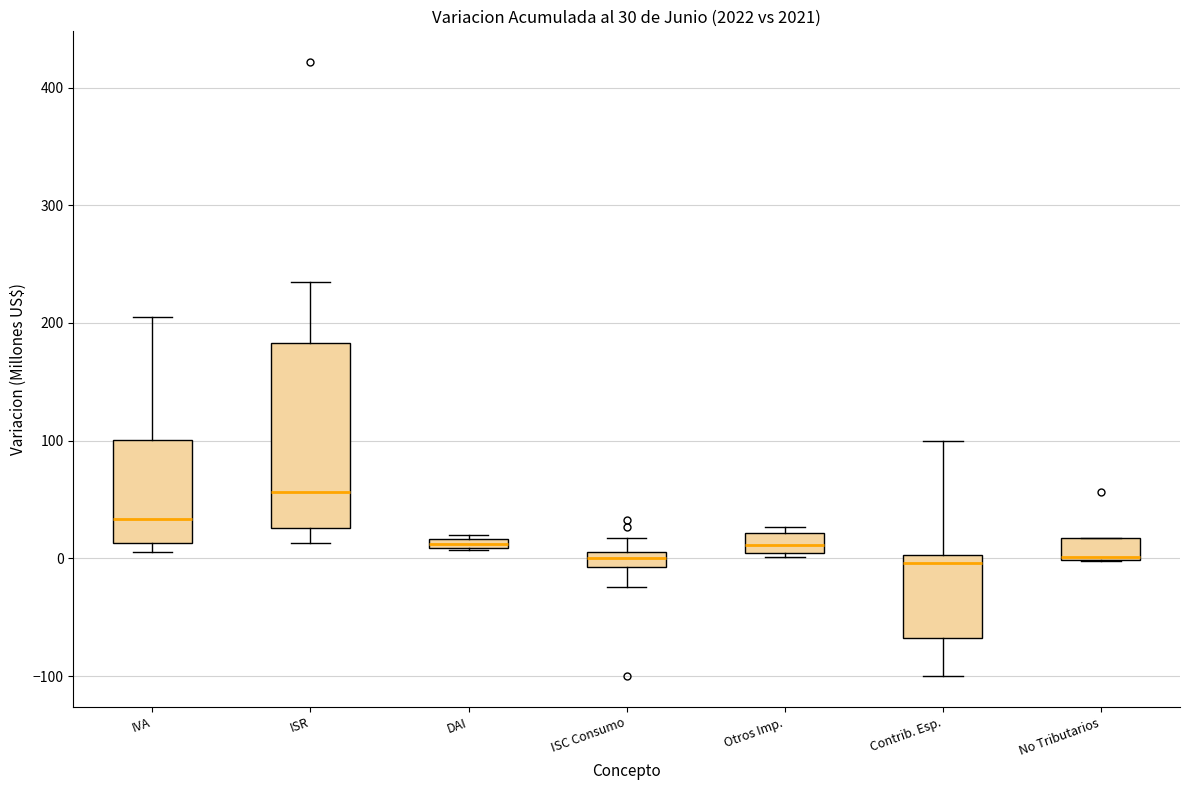

Which box is the tallest, from its lower edge to its upper edge?

ISR